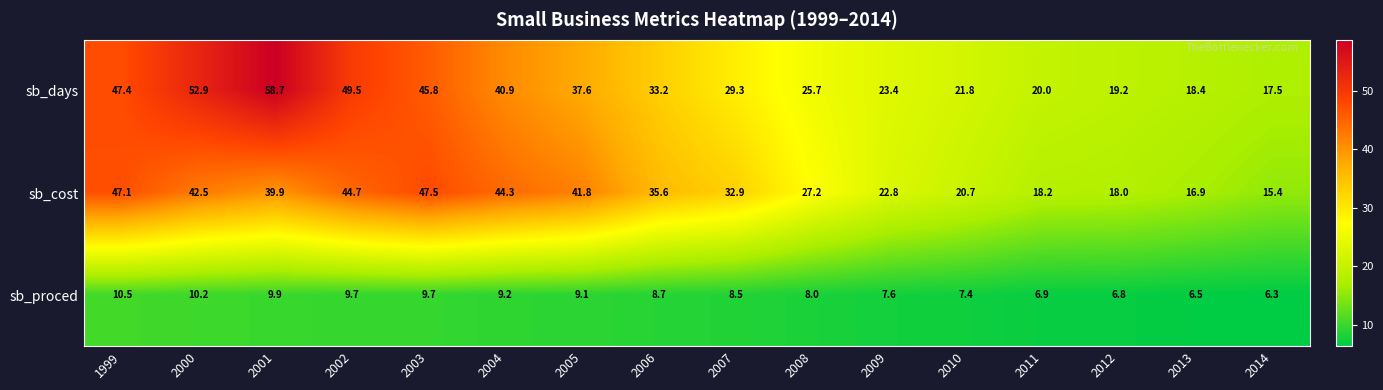

What is the total value across all series at 2004?

94.4